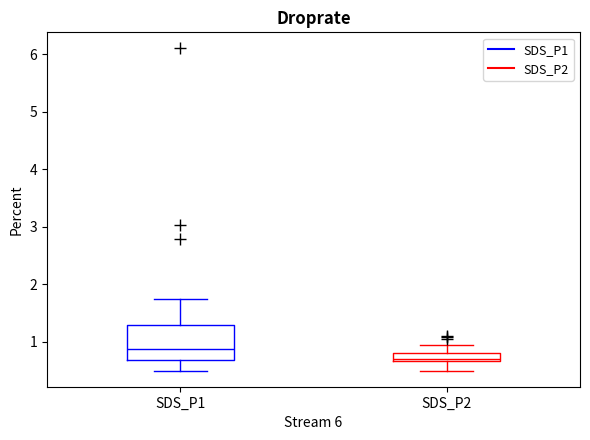

Comparing the boxes themselves (not the whiskers), which one is the tallest?

SDS_P1